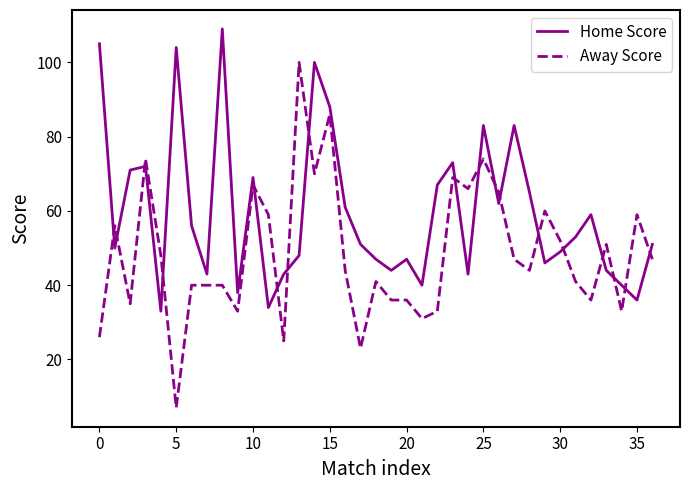

At how many categories does at least one series exceed 85?

6